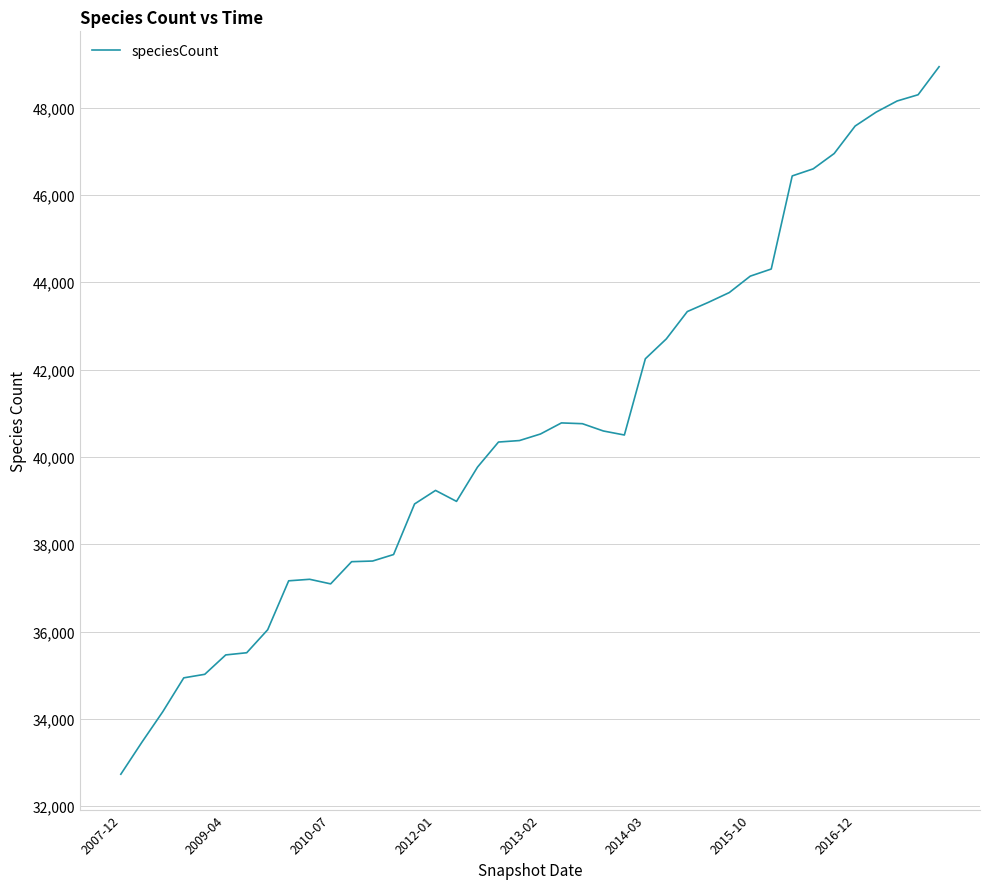

What is the difference between the maximum and minimum values?

16202